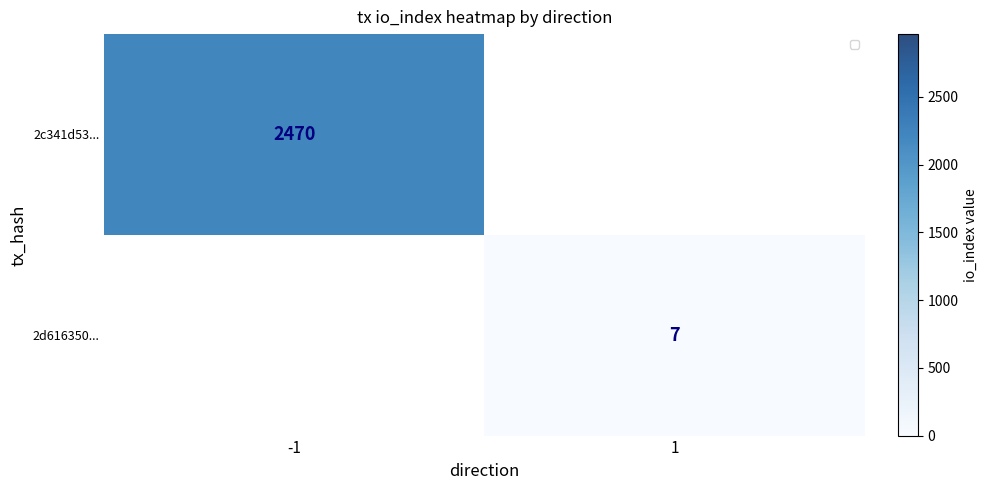

Which series has the largest range (max minus min)?

2c341d53...